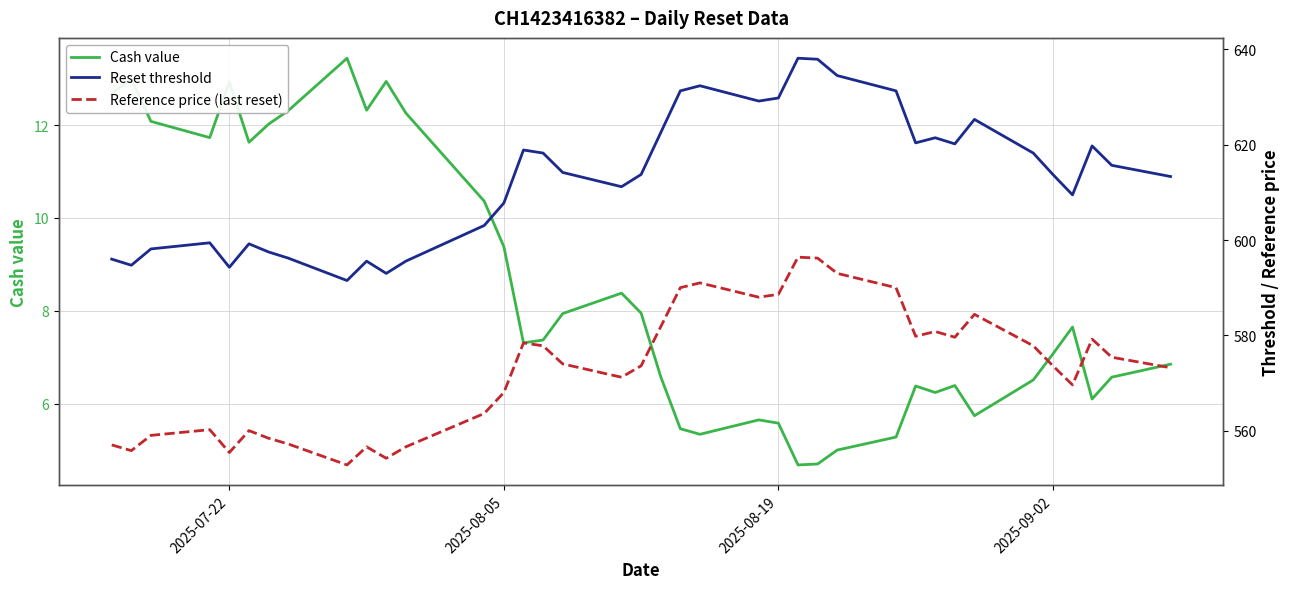

True or false: Reference price (last reset) and Reset threshold intersect in this chart.

False